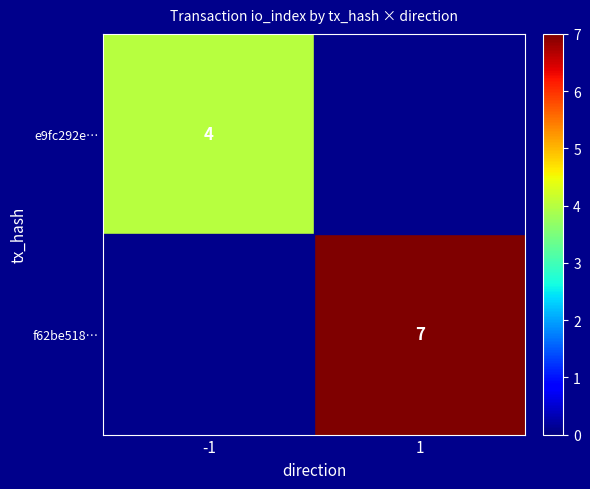

Between -1 and 1, which is larger?

-1